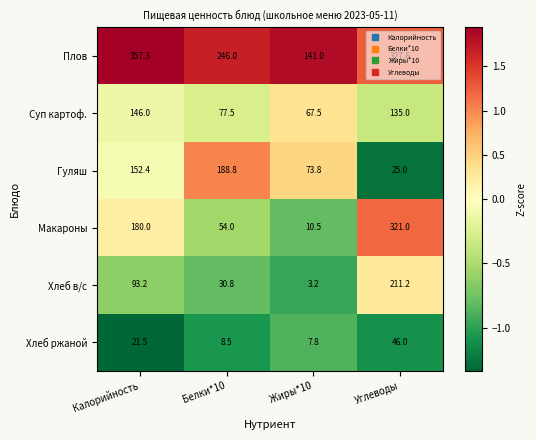

At which label does Гуляш reach its minimum?

Углеводы